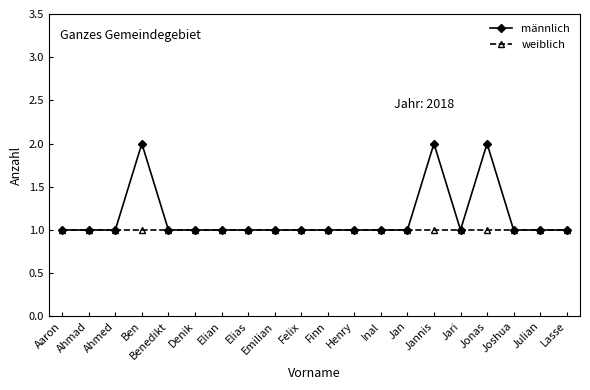

Which series has the largest total across all categories?

männlich